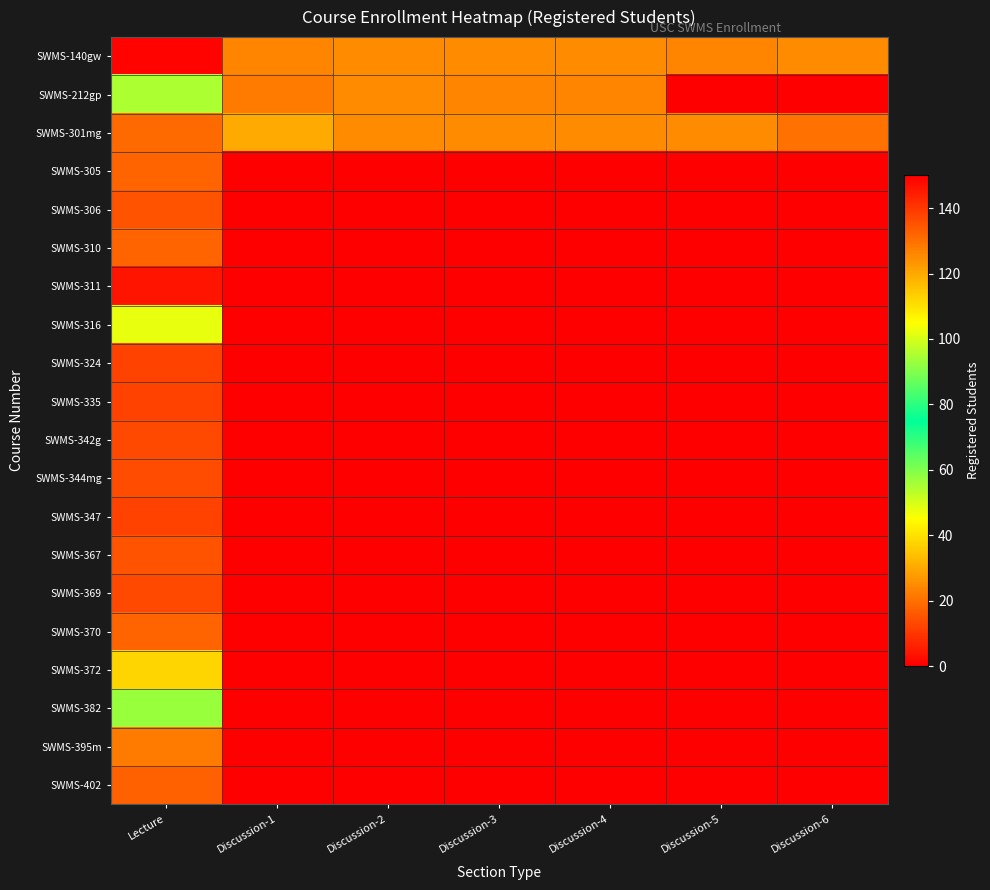

Which has a higher value, Discussion-6 or Discussion-3?

Discussion-6